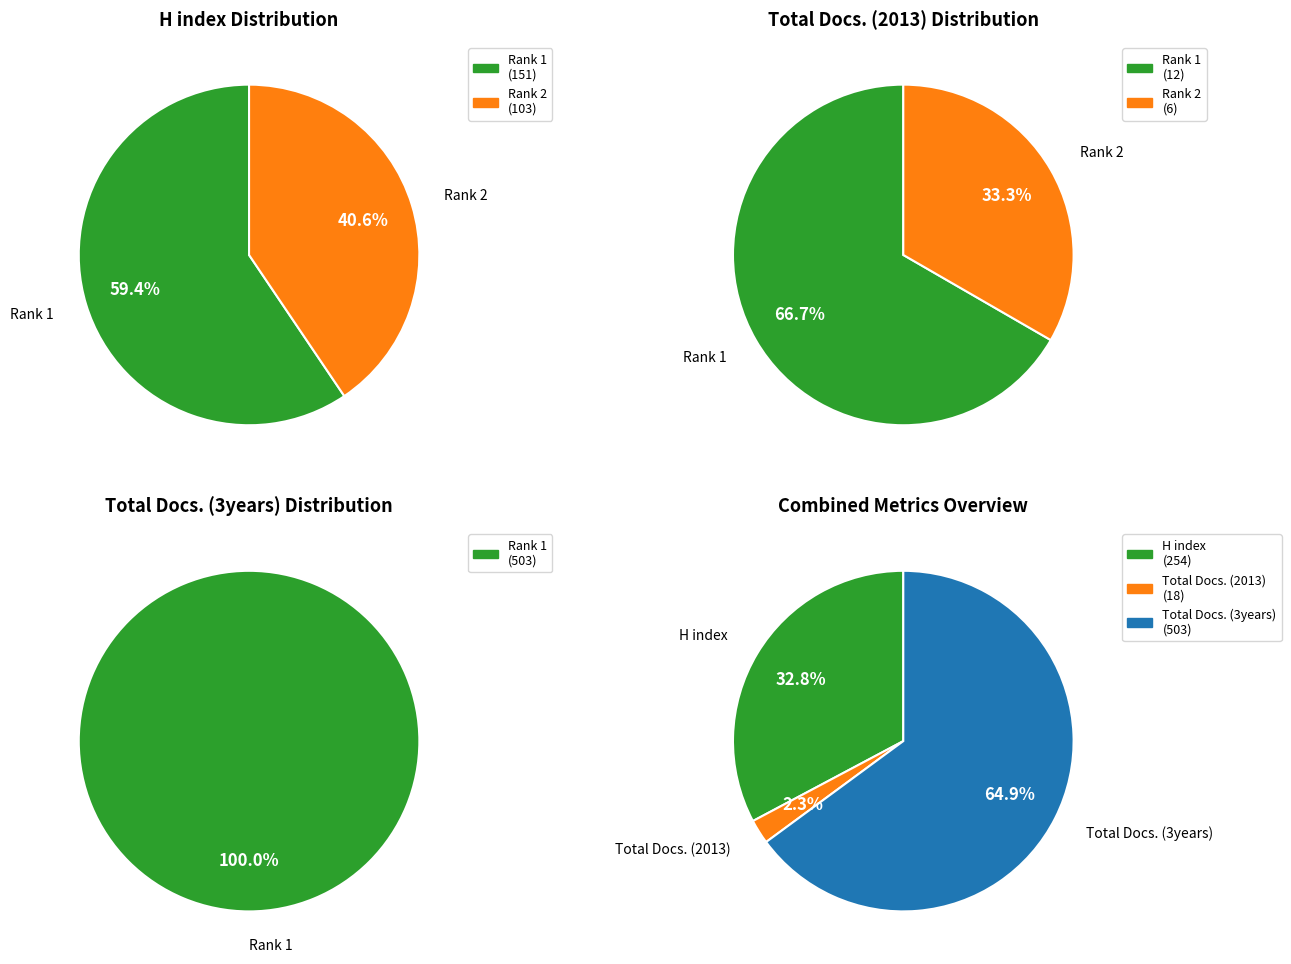

Is it true that Proceedings of the International Display (Rank 1) is 100% of the pie?

True